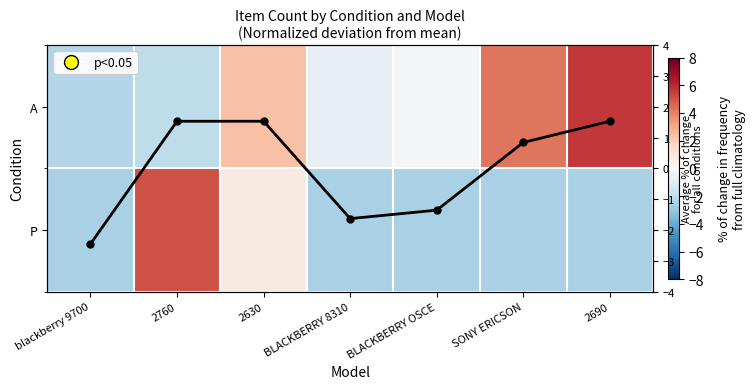

Where does the P series first go above -2?

2760